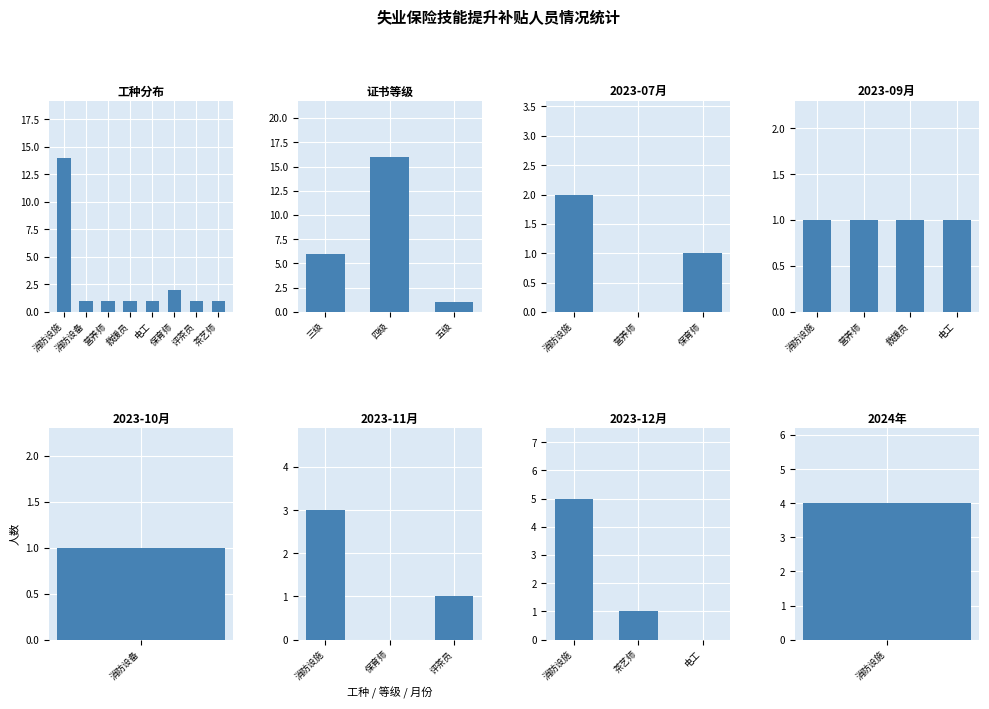

List the labels in order of value, smallest first.

消防设备, 营养师, 救援员, 电工, 评茶员, 茶艺师, 保育师, 消防设施